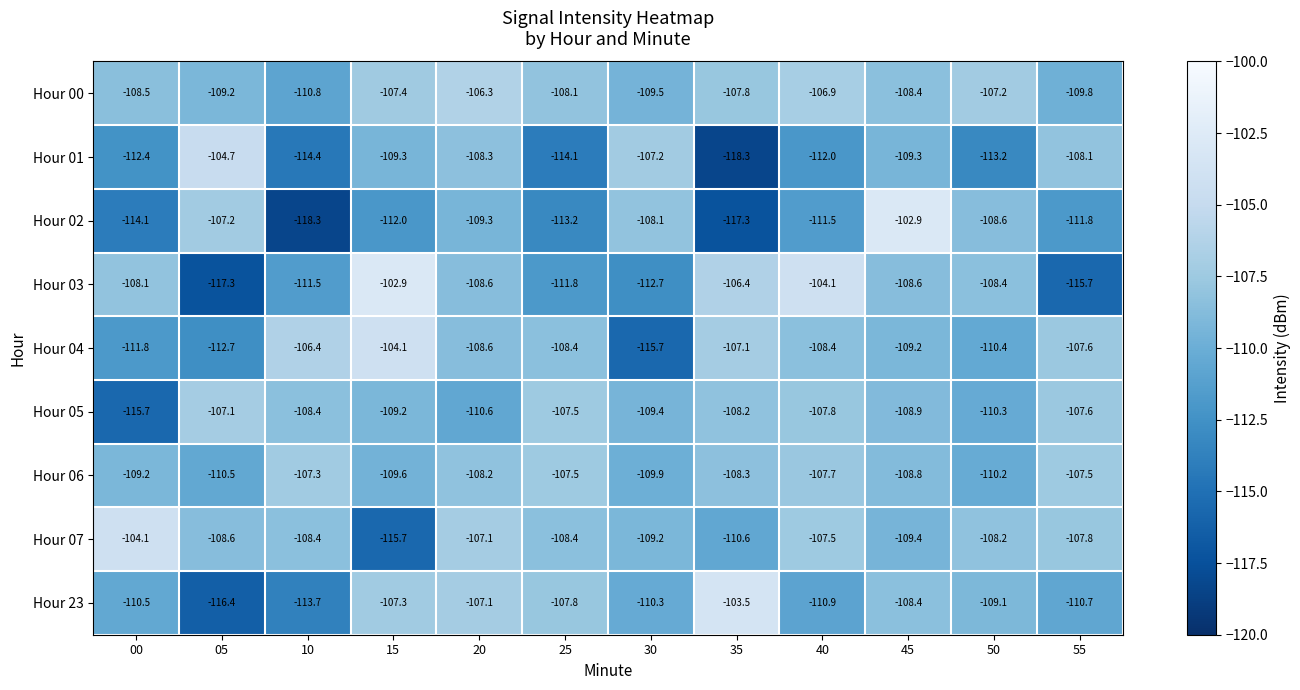

True or false: Hour 06 has a value of -109.2 at 00.

True